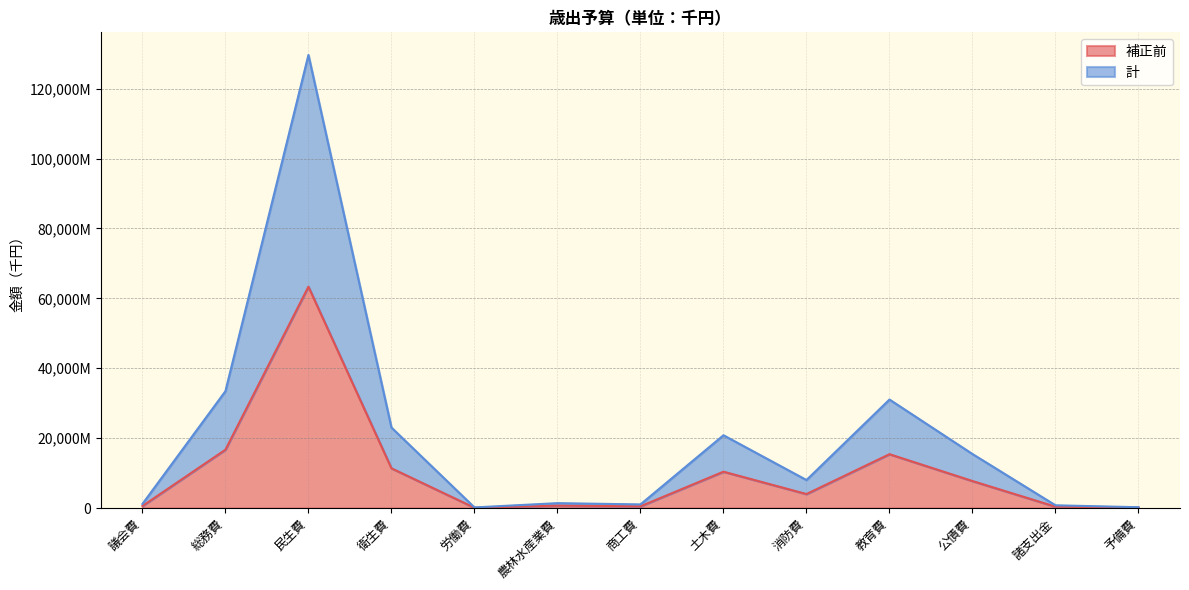

True or false: 補正前 and 計 intersect in this chart.

False